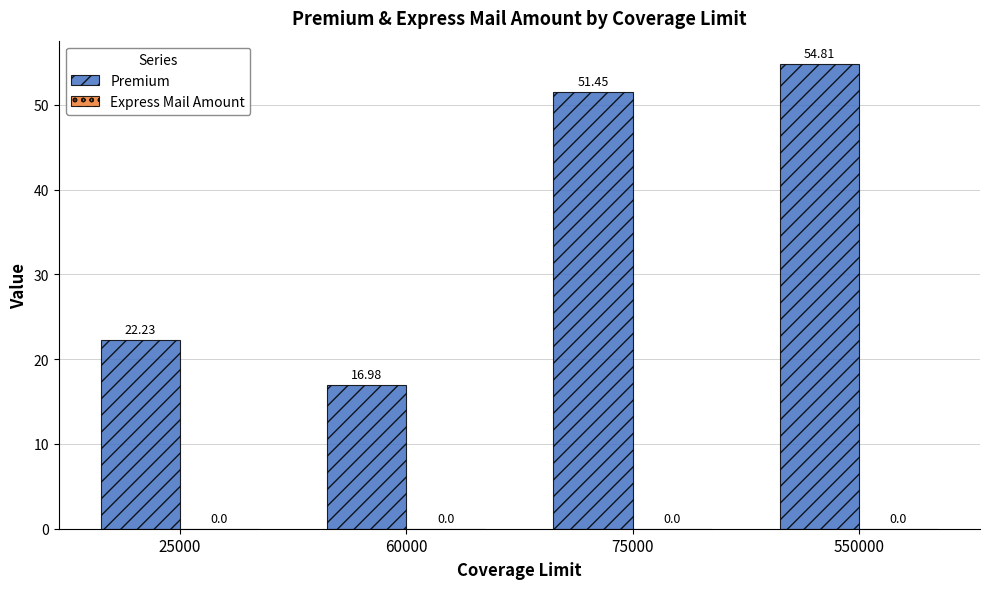

Between 25000 and 550000, which is larger?

550000